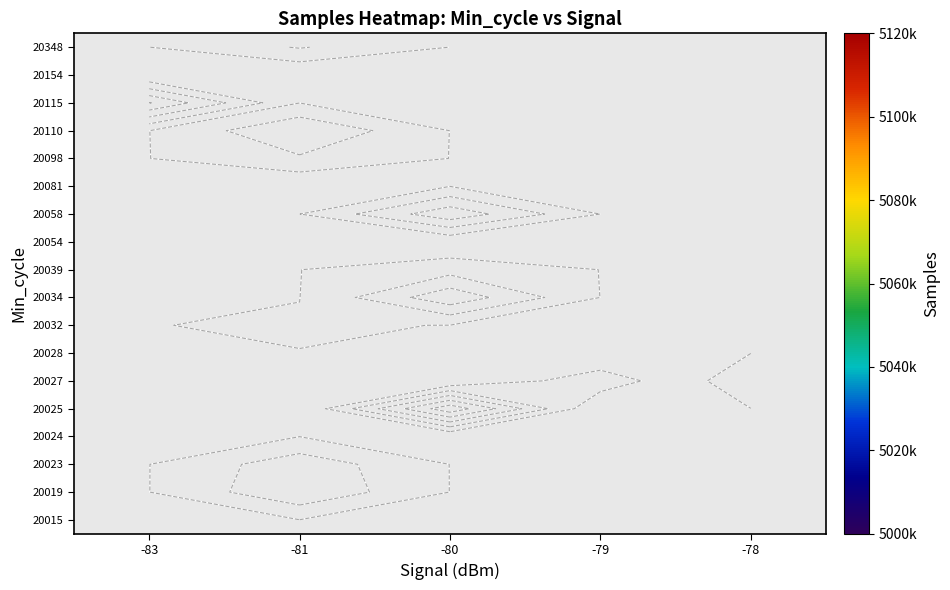

Rank the series by their maximum value, from highest to lowest.

20015, 20019, 20023, 20024, 20025, 20027, 20028, 20032, 20034, 20039, 20054, 20058, 20081, 20098, 20110, 20115, 20154, 20348